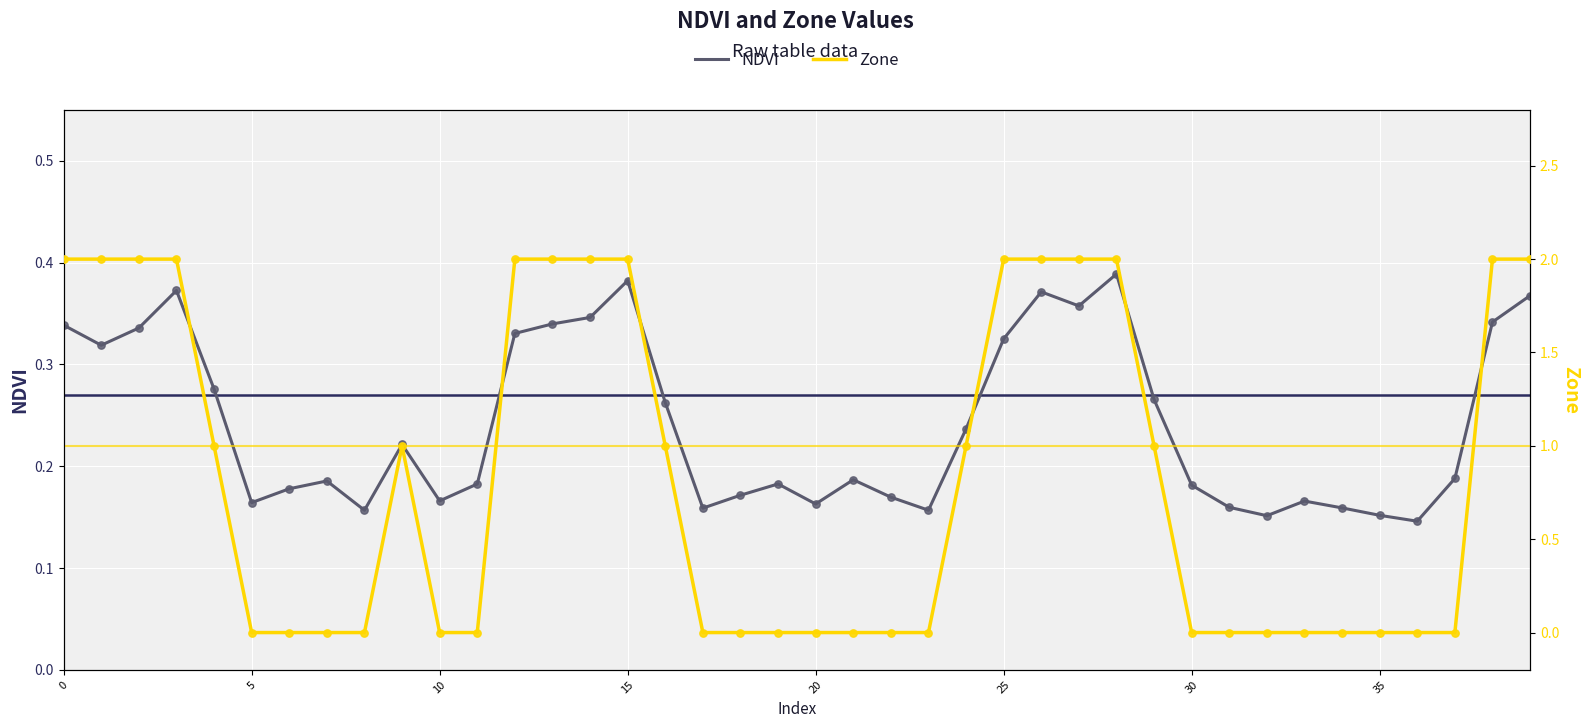

Which series contains the highest Y value?

Zone